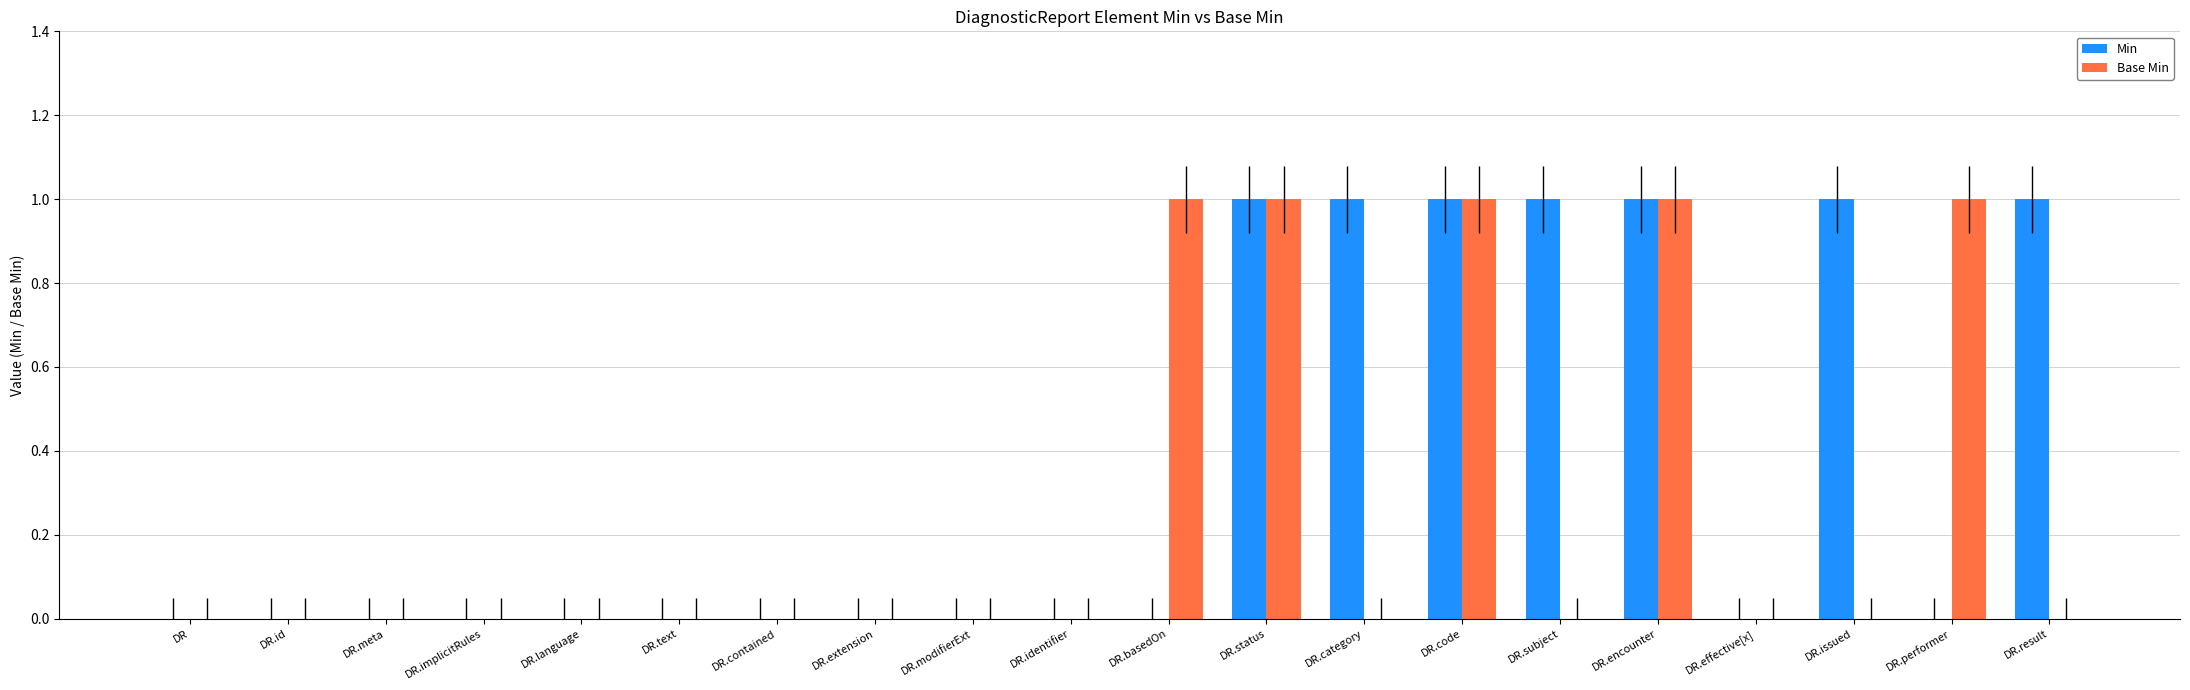

What is the total value across all series at DR.subject?

1